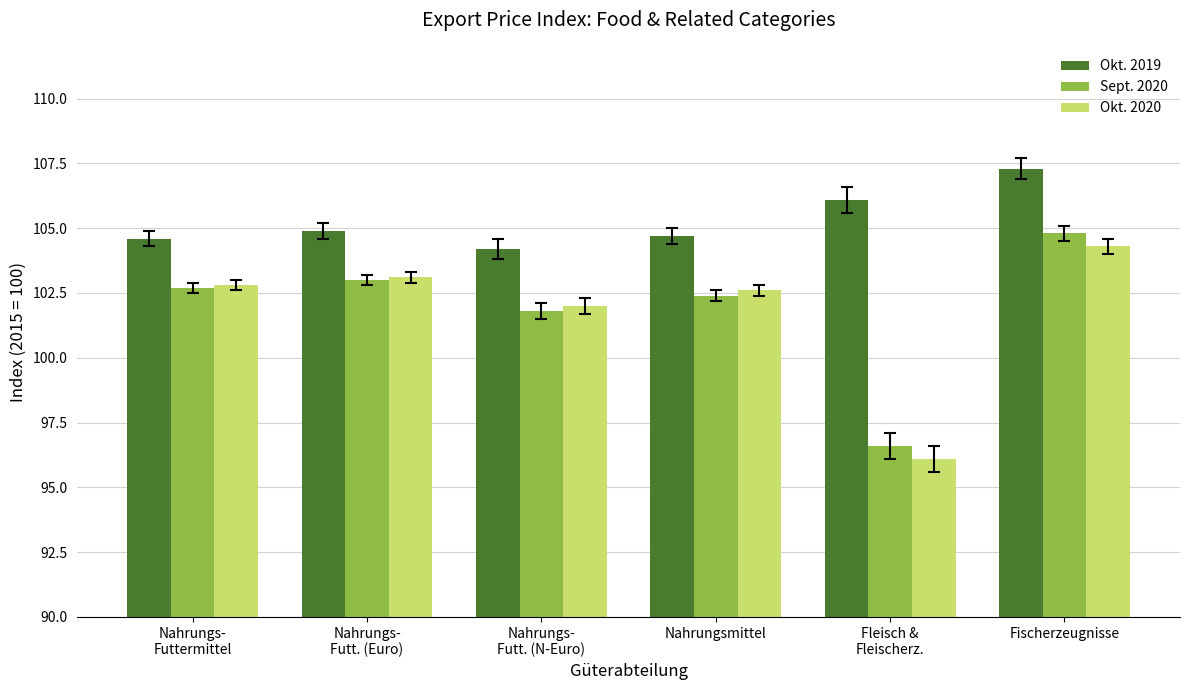

Between Nahrungsmittel and Fischerzeugnisse, which series saw the biggest shift?

Okt. 2019